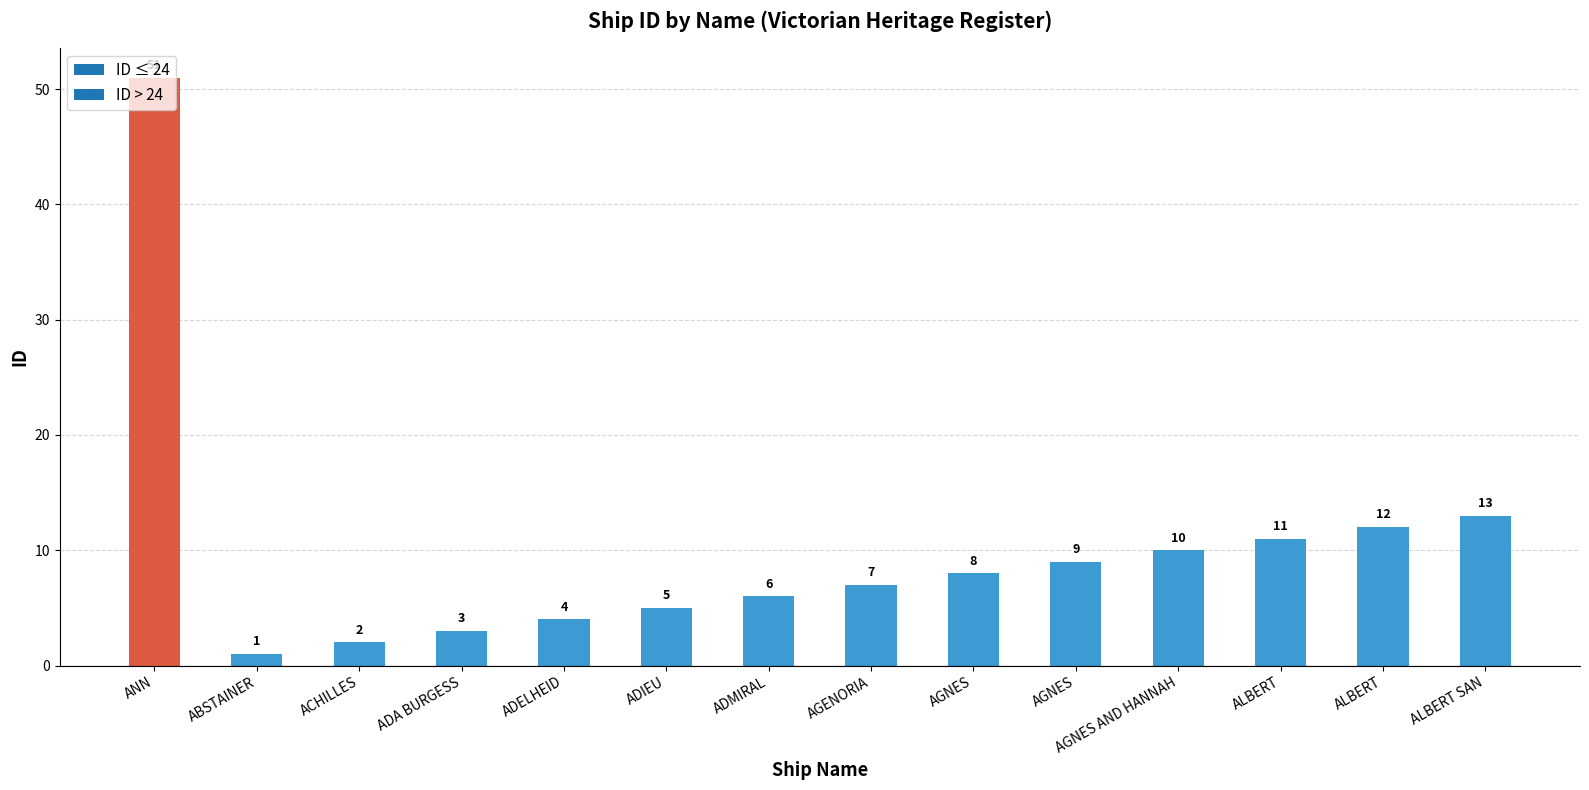

Are the bars horizontal?

No